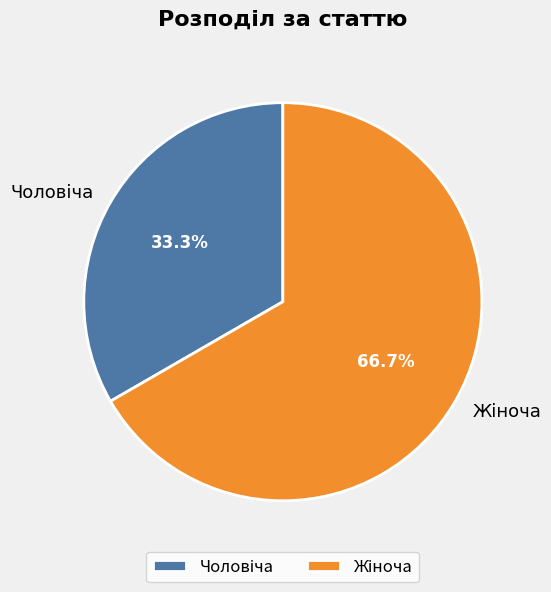

Is there any slice that represents more than half of the pie?

Yes